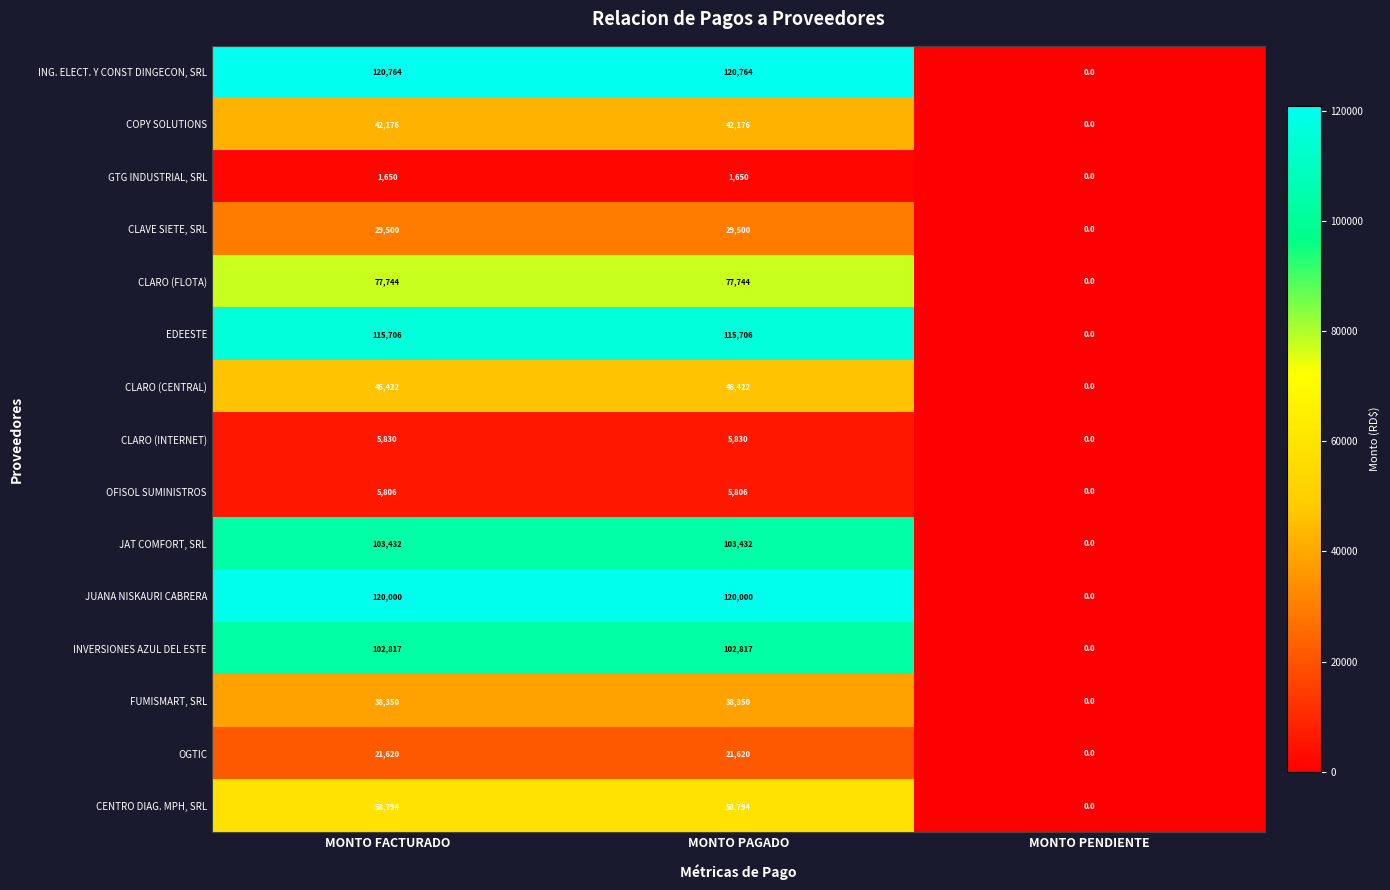

True or false: INVERSIONES AZUL DEL ESTE has a value of 0 at MONTO PENDIENTE.

True